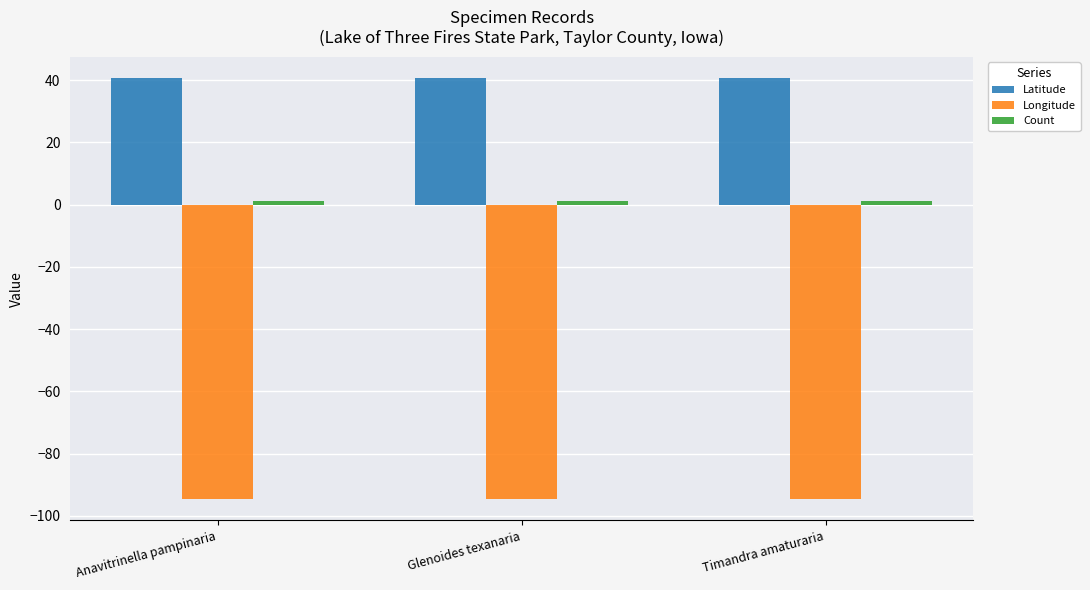

What is the minimum value shown in the chart?

-94.7